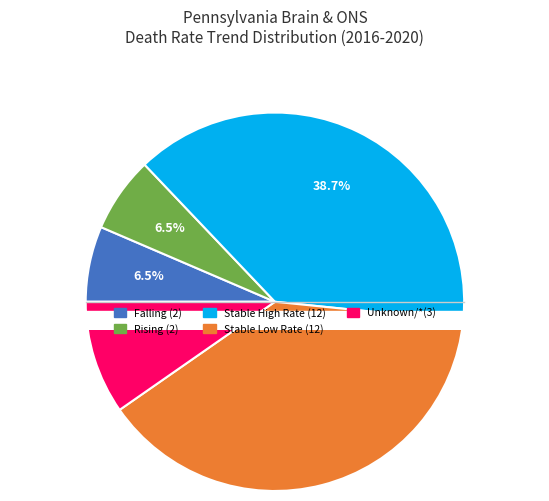

The falling slice represents 17% of the pie. True or false?

False